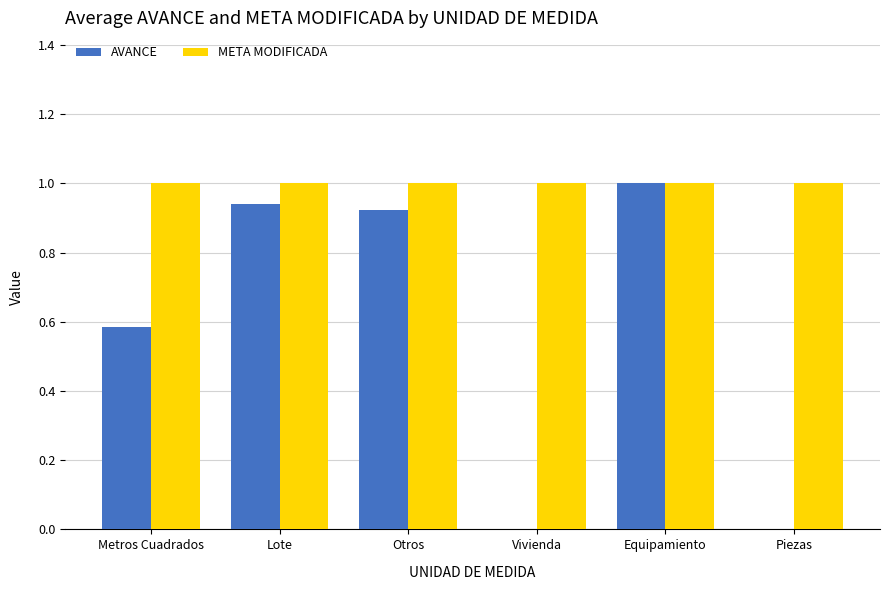

What is the spread (max minus min) of values at Vivienda?

1.0